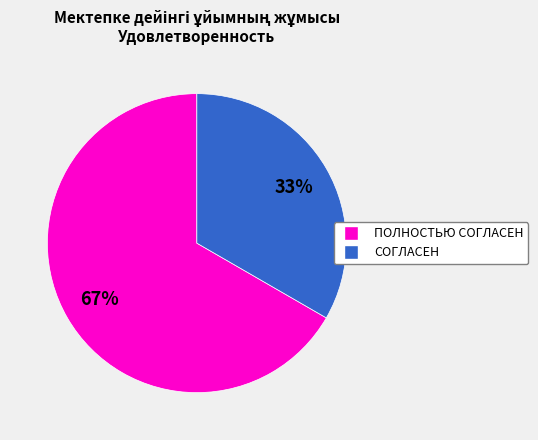

How many segments does this pie chart have?

2